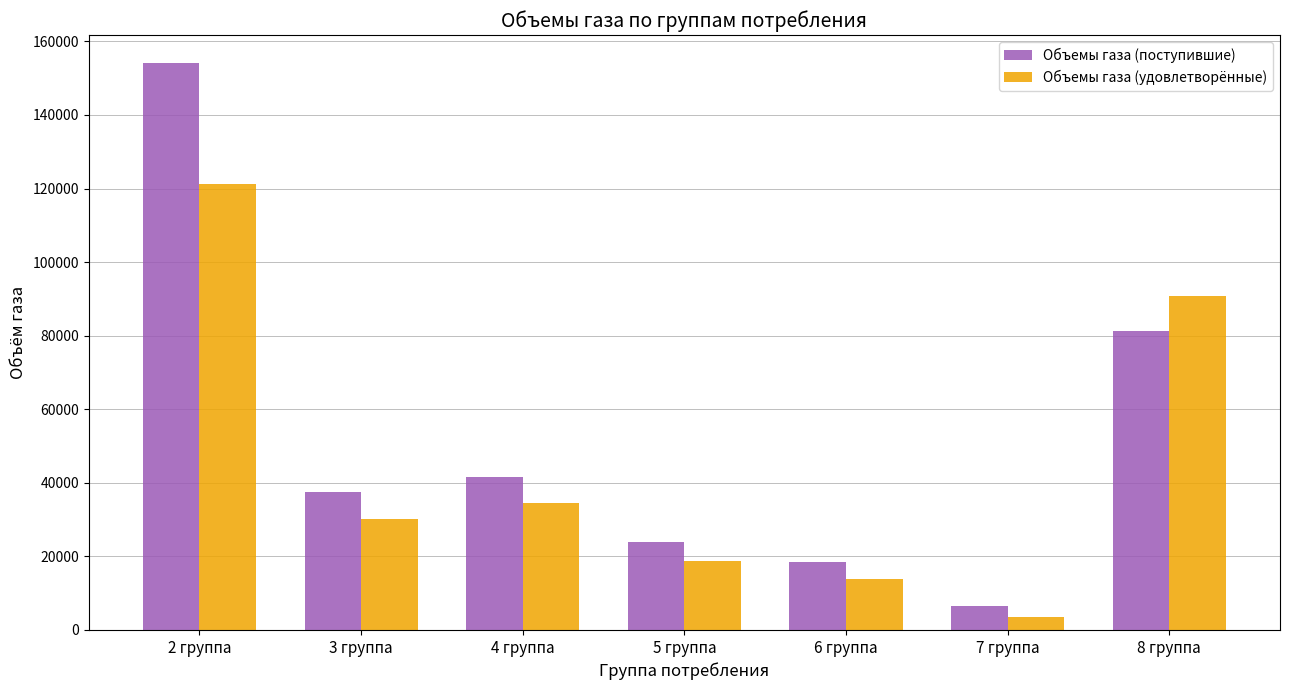

At which label does Объемы газа (поступившие) first exceed 37486?

2 группа